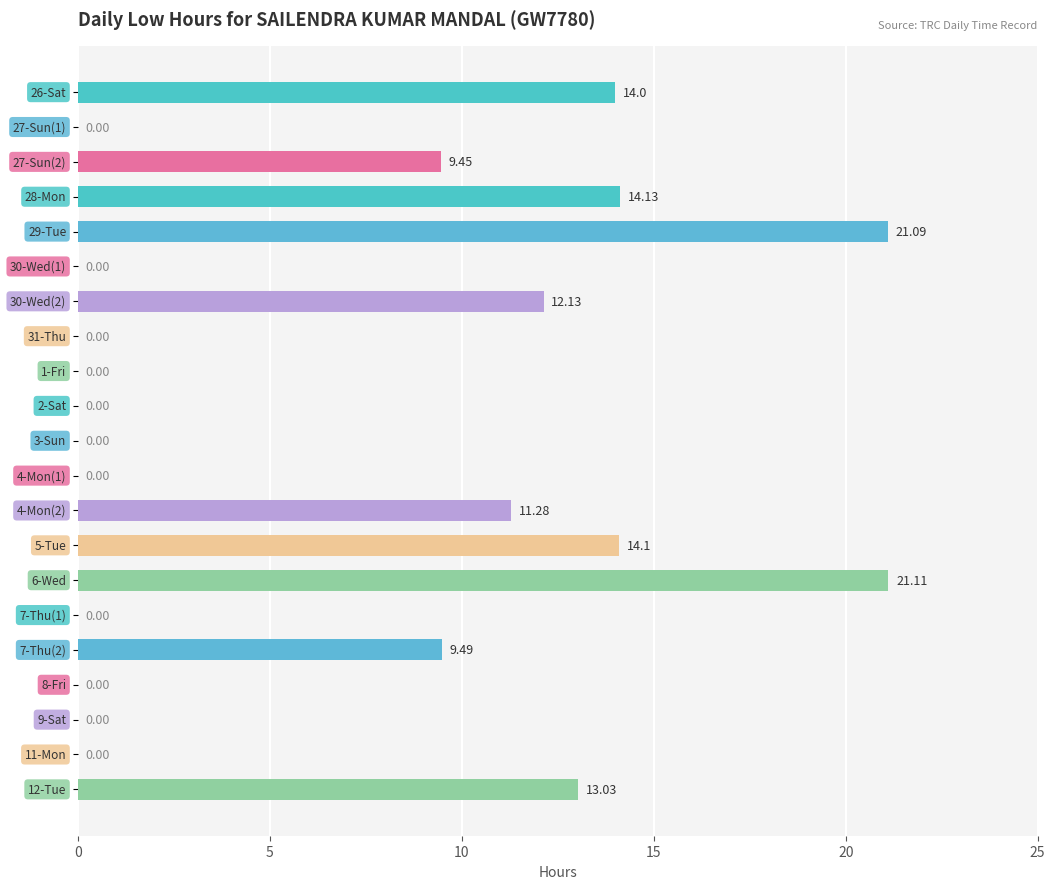

How many distinct data groups are displayed?

1